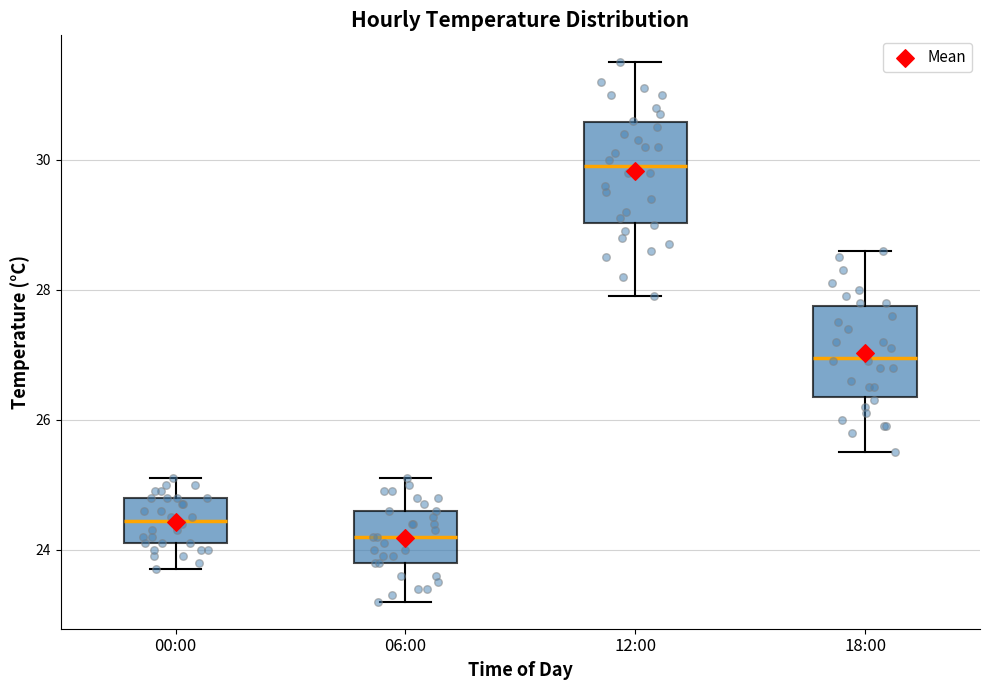

Where does the lower whisker of the box for 06:00 end on the y-axis? The values are not printed on the chart, so give them approximately, as read against the axis.

23.2